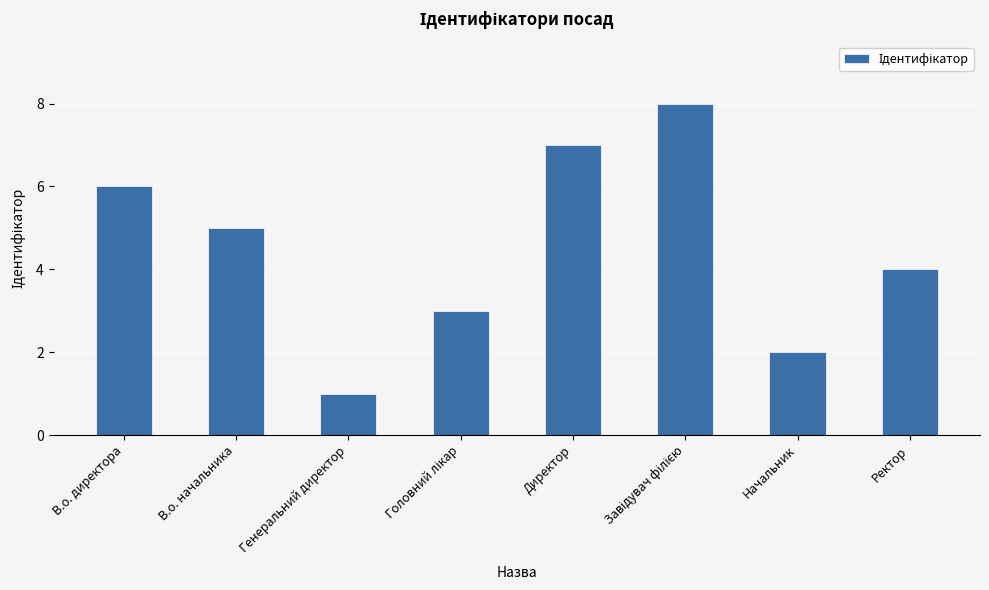

What is the sum of all values?

36